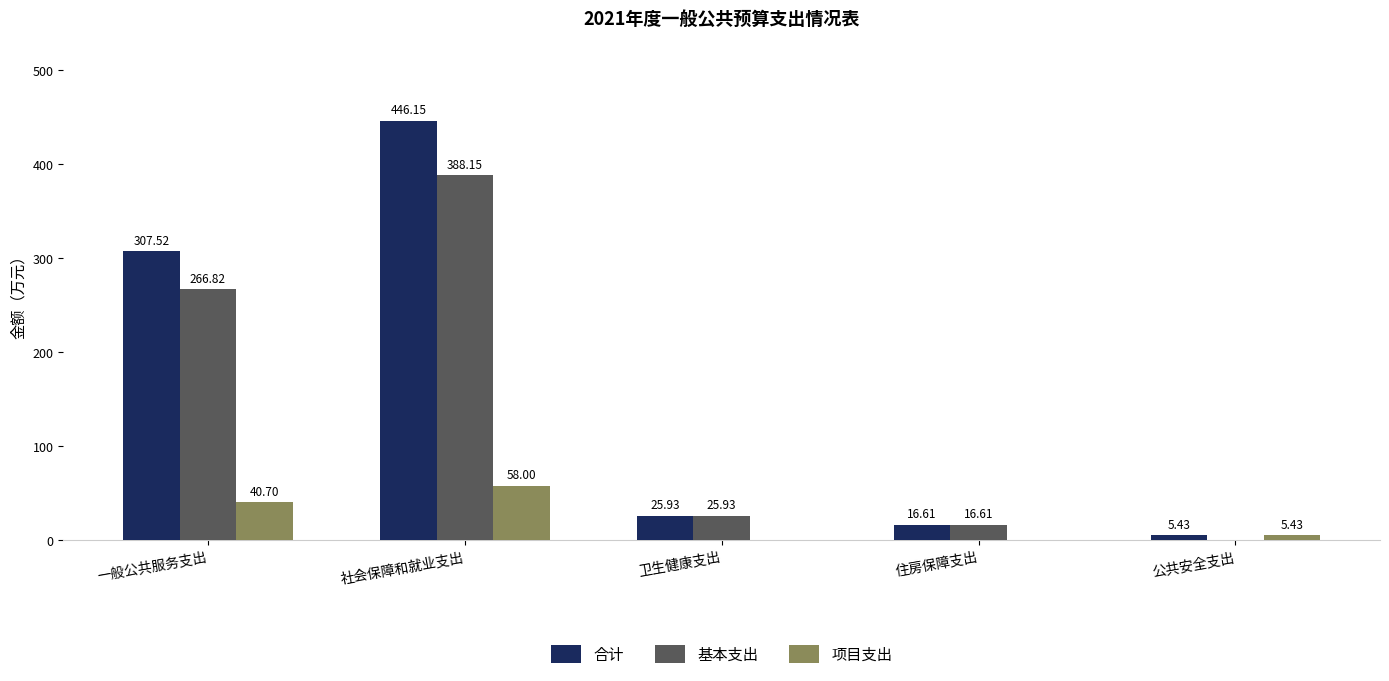

Which series has the largest total across all categories?

合计